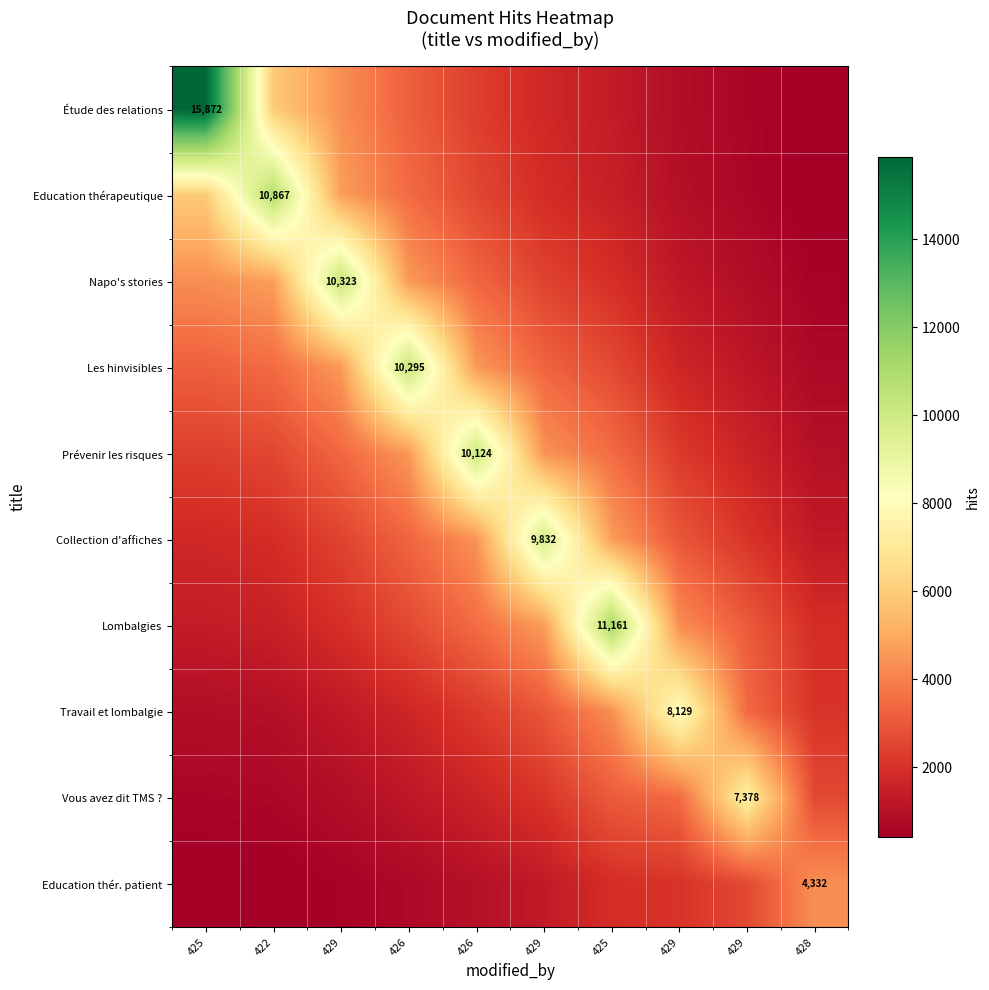

The value of Prévenir les risques at 429 is 1084.6. True or false?

False